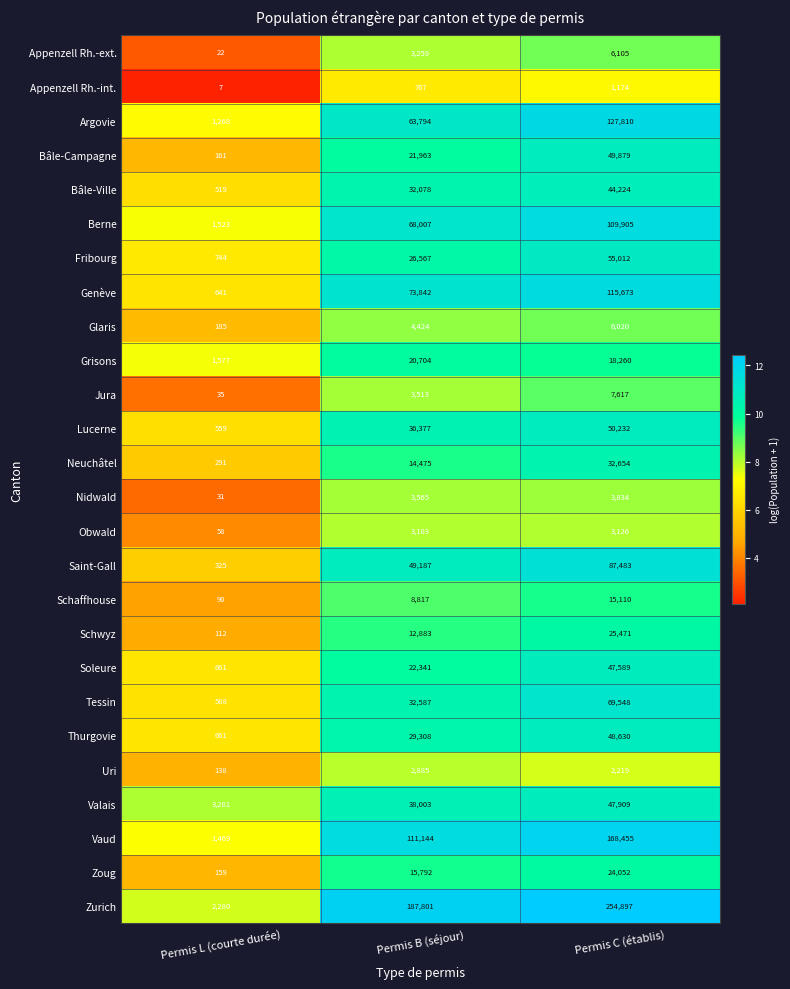

At which category is the sum across all series the highest?

Permis C (établis)